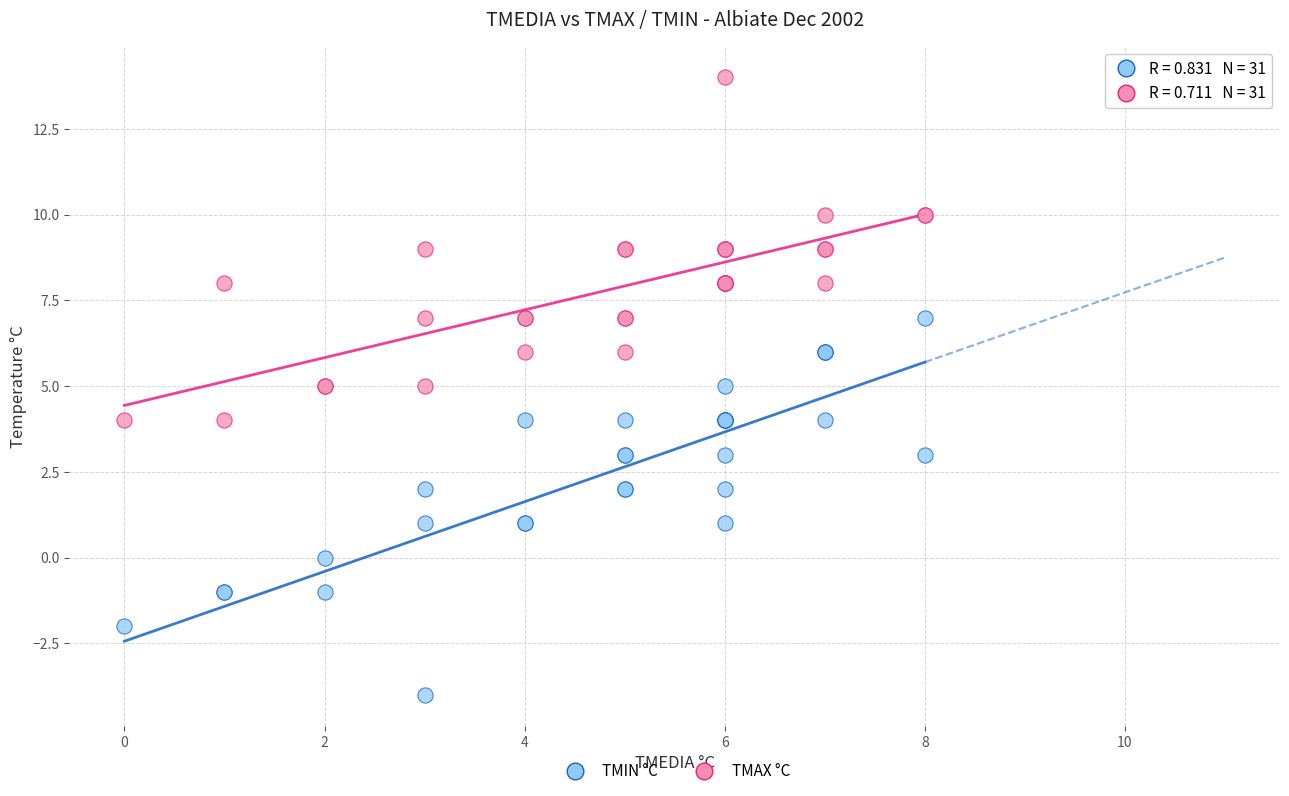

What is the X range (max minus min) for the scatter plot?

8